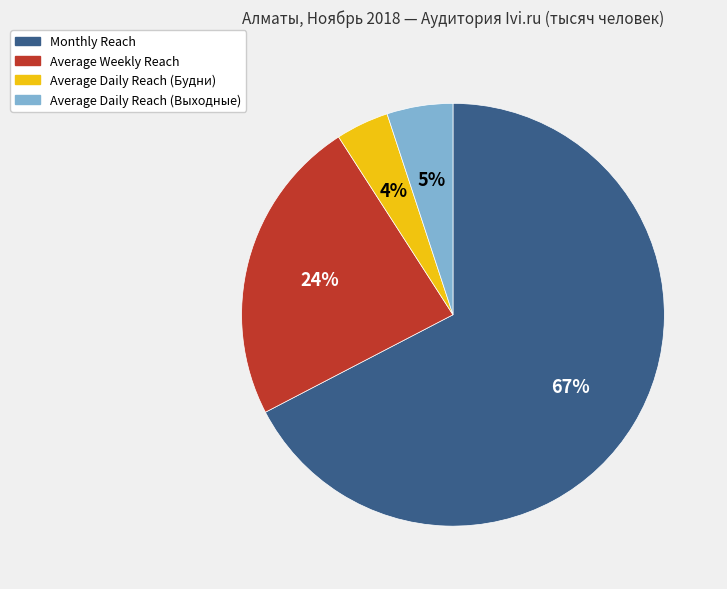

What is the majority slice?

Monthly Reach